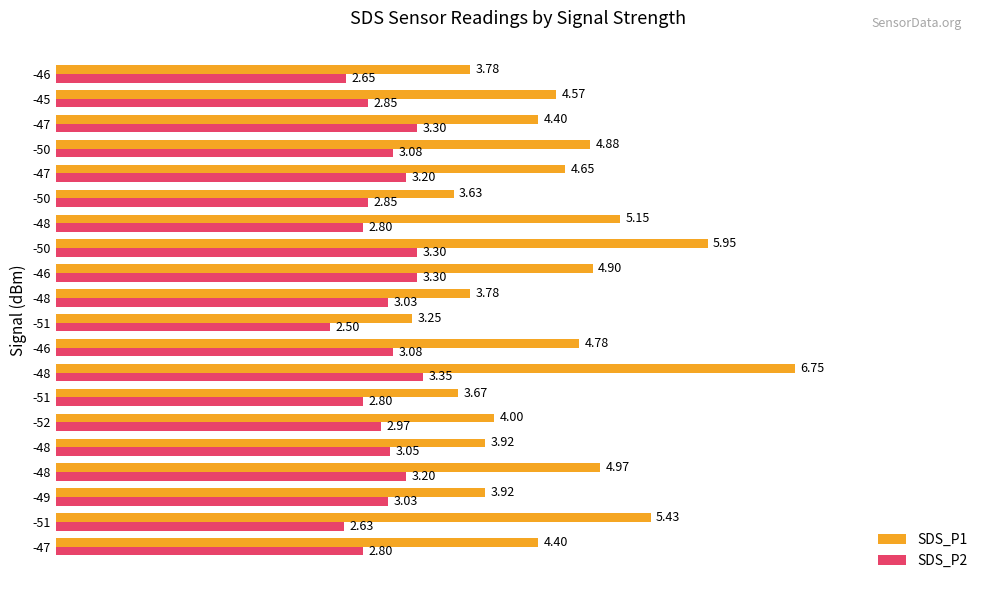

What is the value of the SDS_P1 bar at the 8th from the left?

6.8